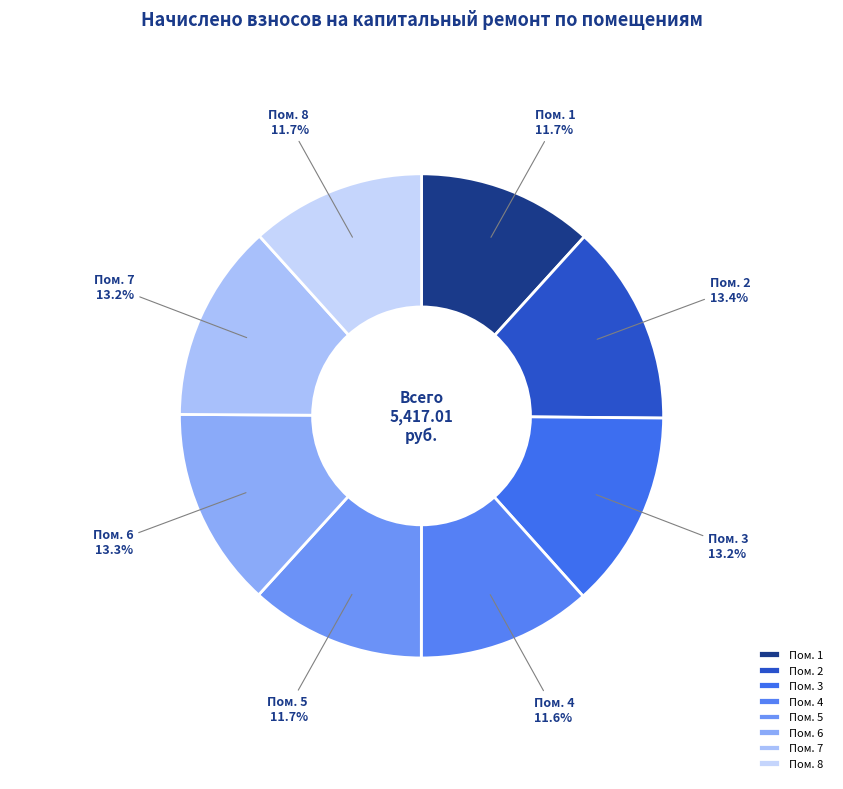

Combined, what portion of the pie is Пом. 8 and Пом. 1?

23.4%